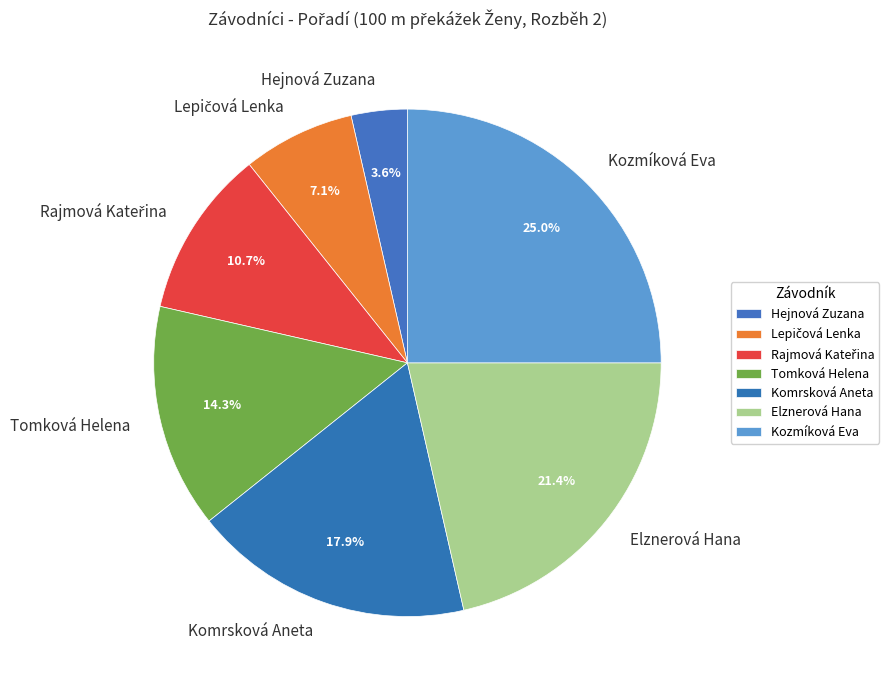

To the nearest percent, what percentage of the pie is Kozmíková Eva?

25%